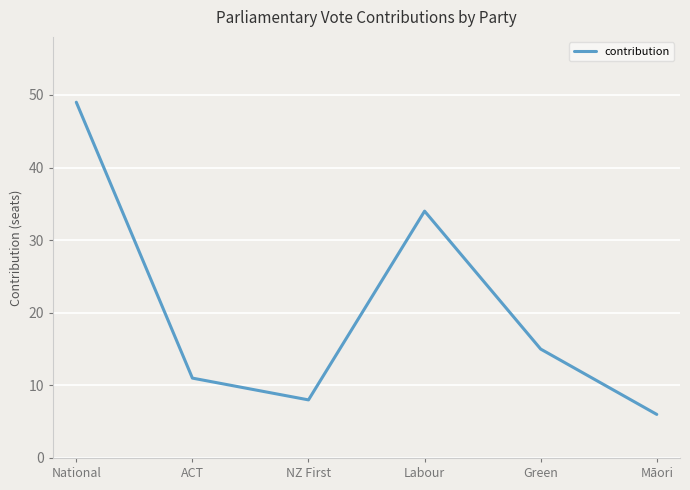

How many interior local peaks (higher than both neighbors) does the data have?

1